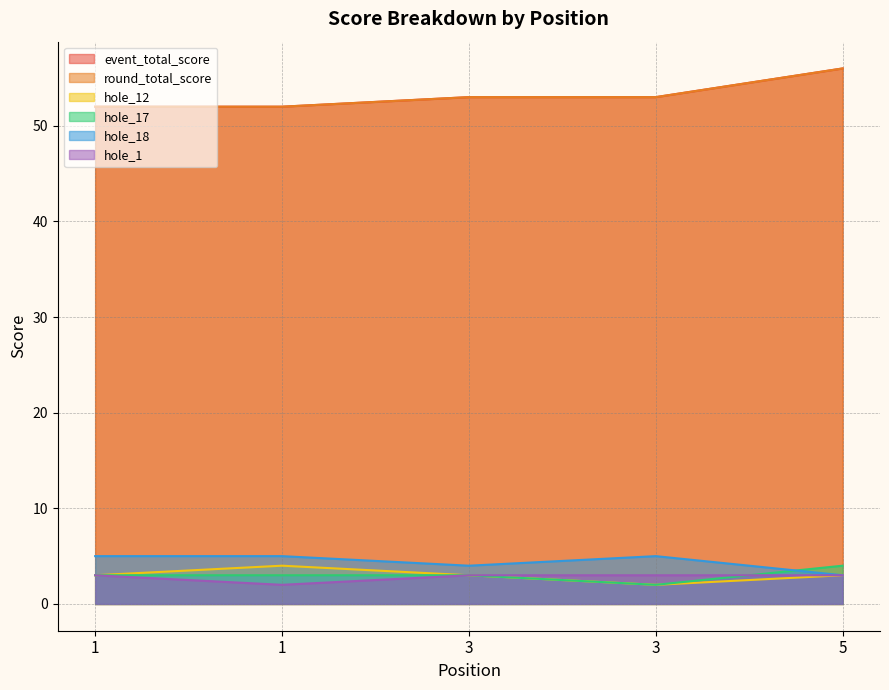

Rank the series by their maximum value, from lowest to highest.

hole_1, hole_12, hole_17, hole_18, event_total_score, round_total_score